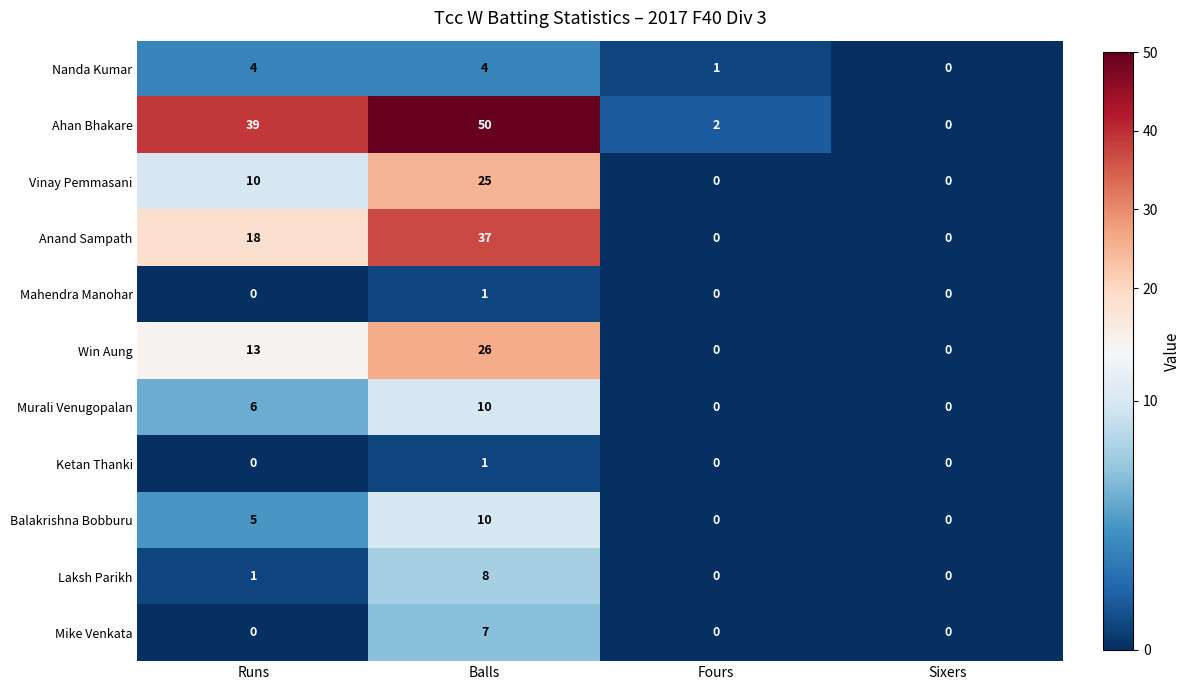

The value of Mahendra Manohar at Runs is 0. True or false?

True